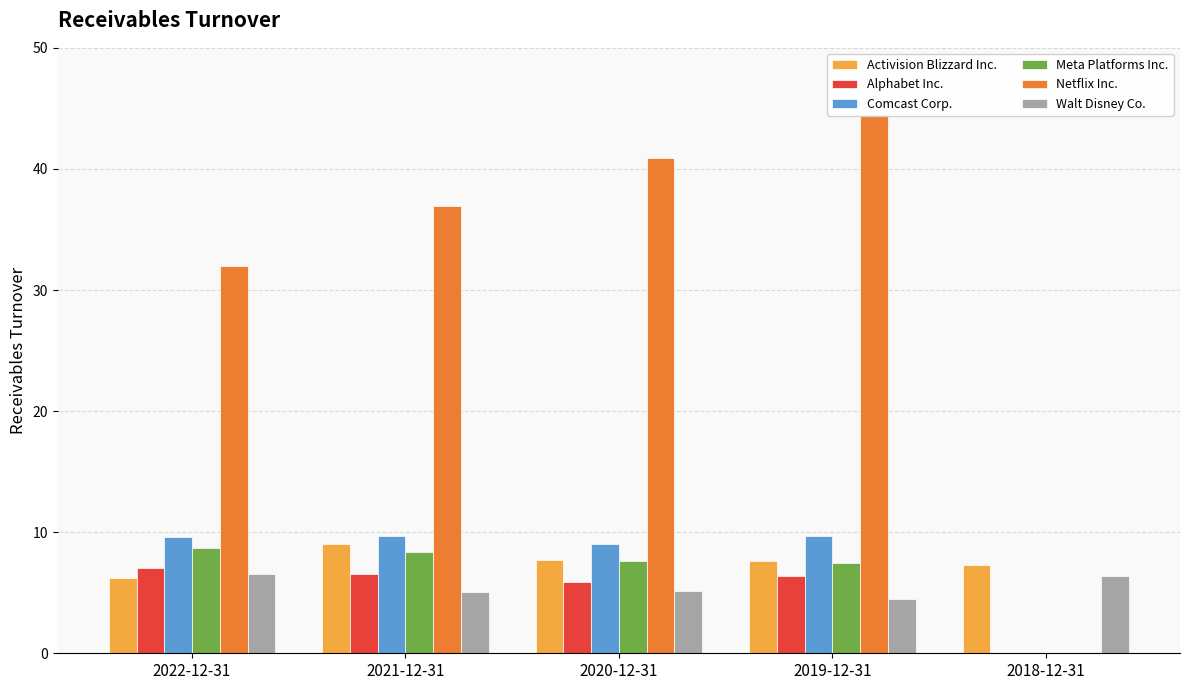

What is the maximum value for Alphabet Inc.?

7.0